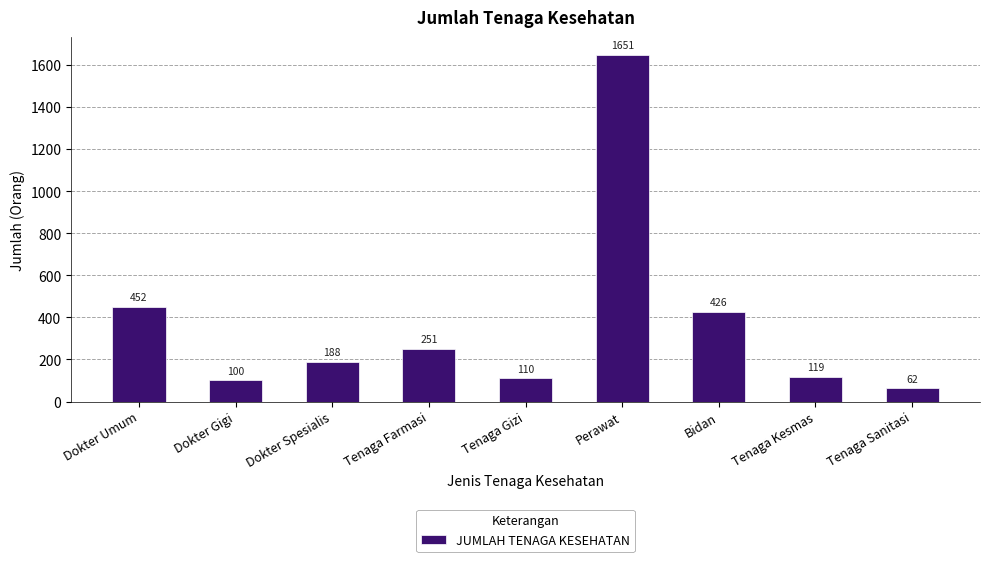

Is it true that the value at Bidan is 601?

False